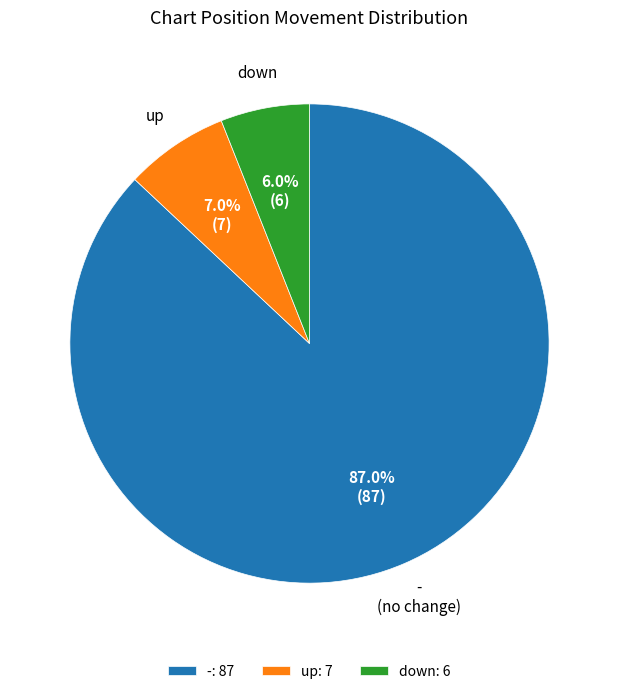

Is it true that - is 99% of the pie?

False